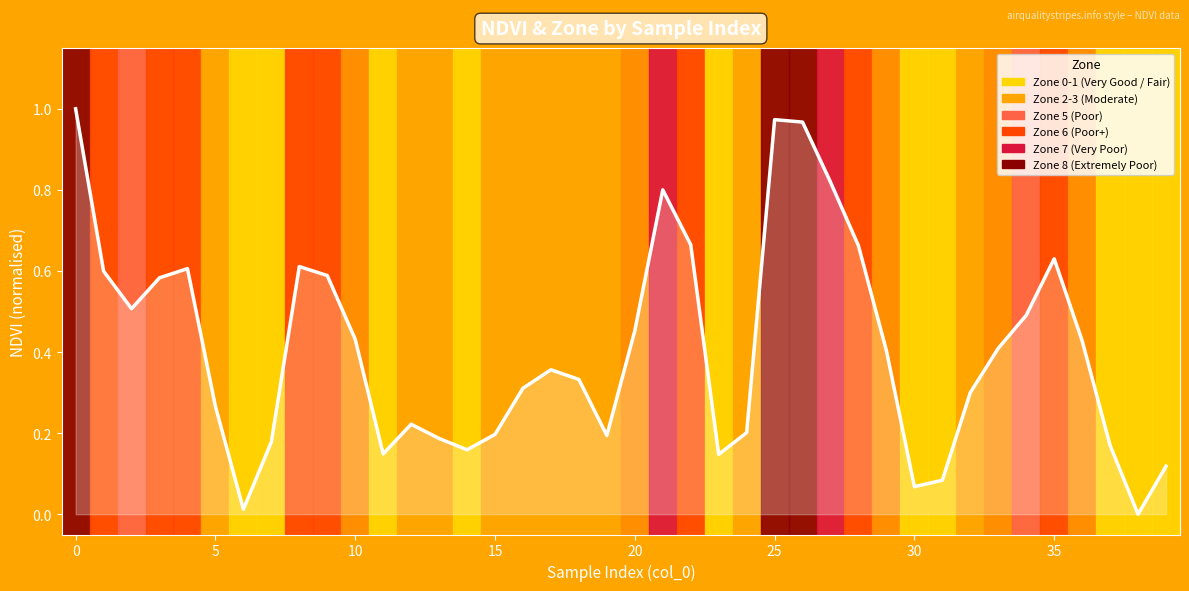

True or false: the data shows 0.2 at 15.

True